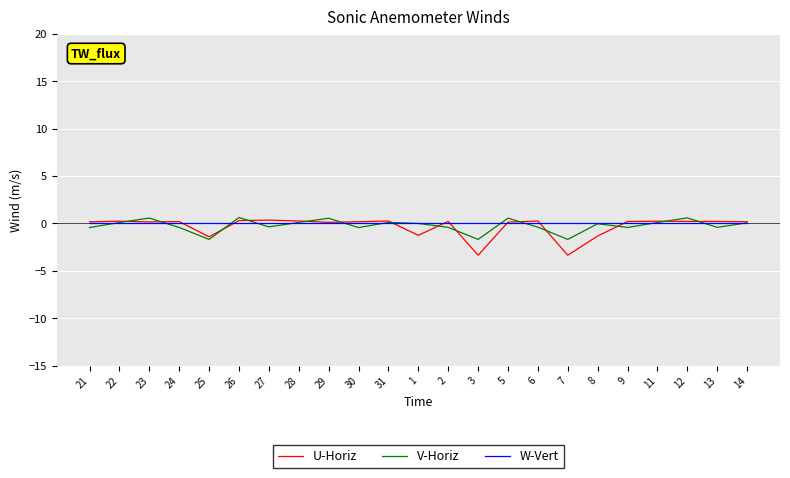

The value of W-Vert at 14 is 0.0. True or false?

True